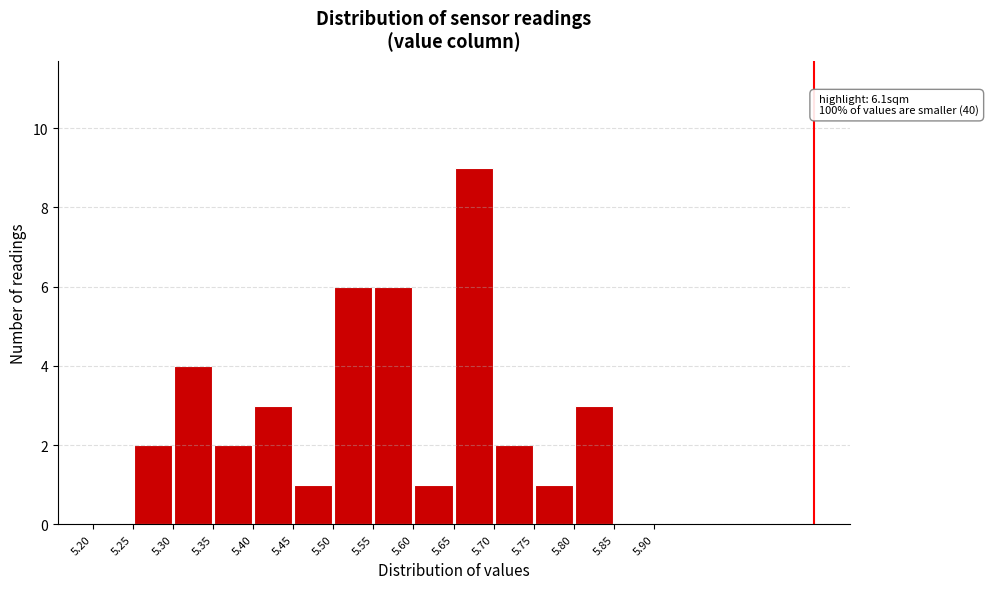

Which range on the x-axis has the tallest bar?

5.65 to 5.70